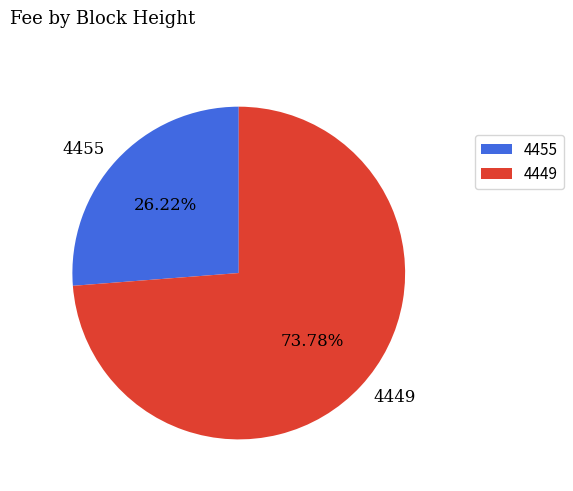

Between 4455 and 4449, which is larger?

4449